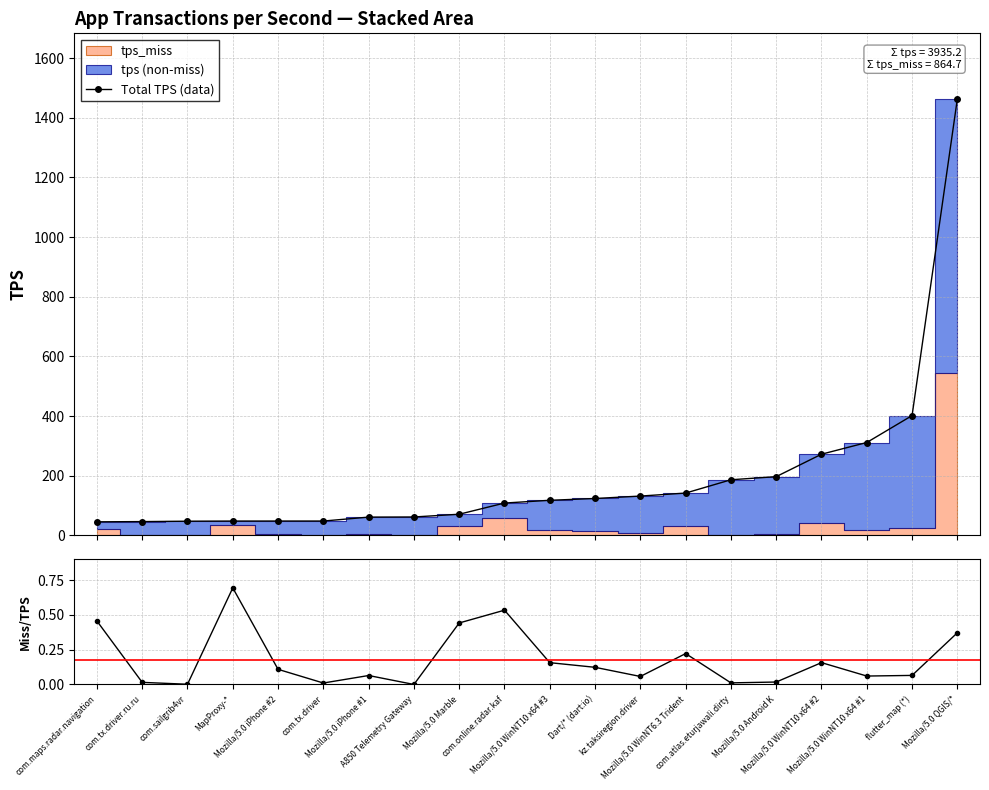

What is the difference between the miss/tps values at flutter_map (*) and Mozilla/5.0 WinNT10 x64 #3?

0.1